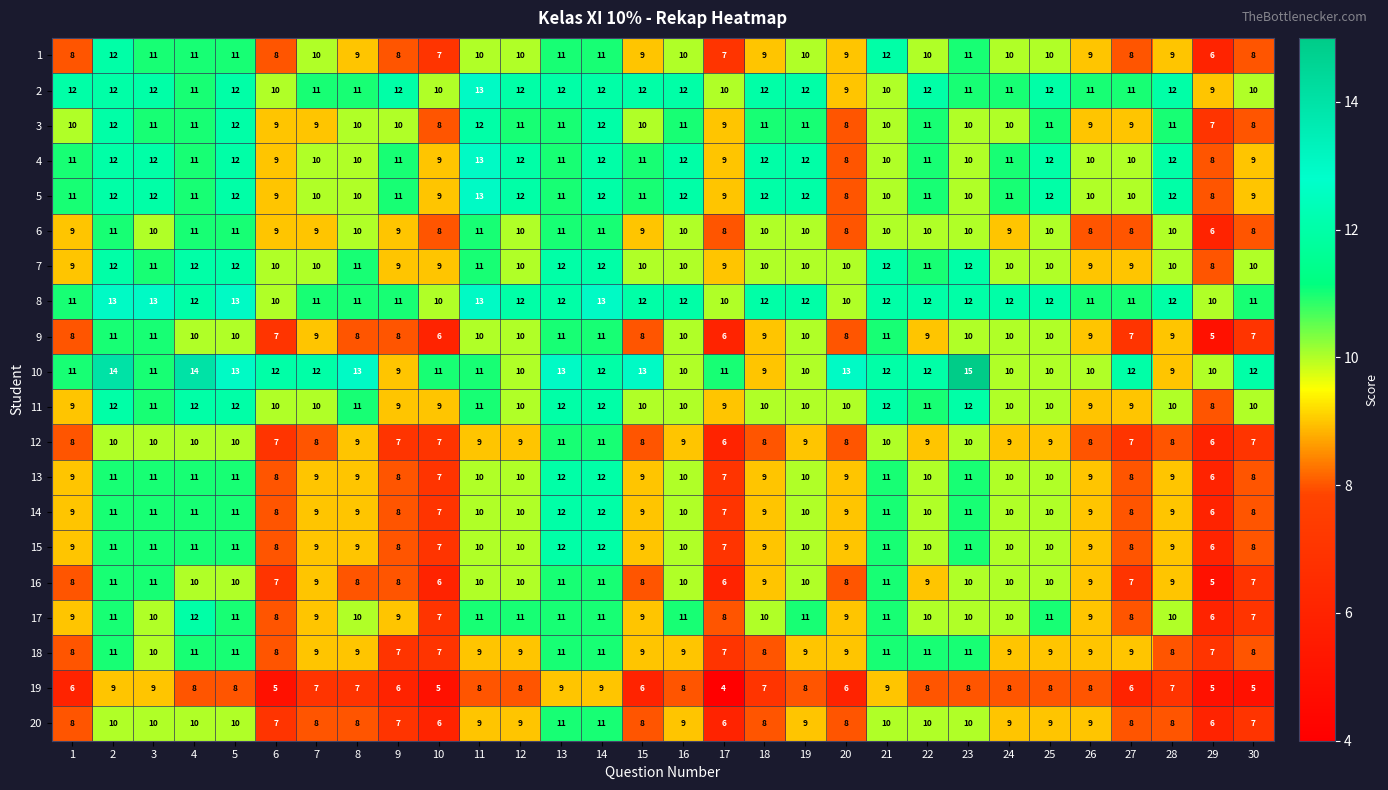

What is the difference between the maximum and minimum values in the 14 series?

6